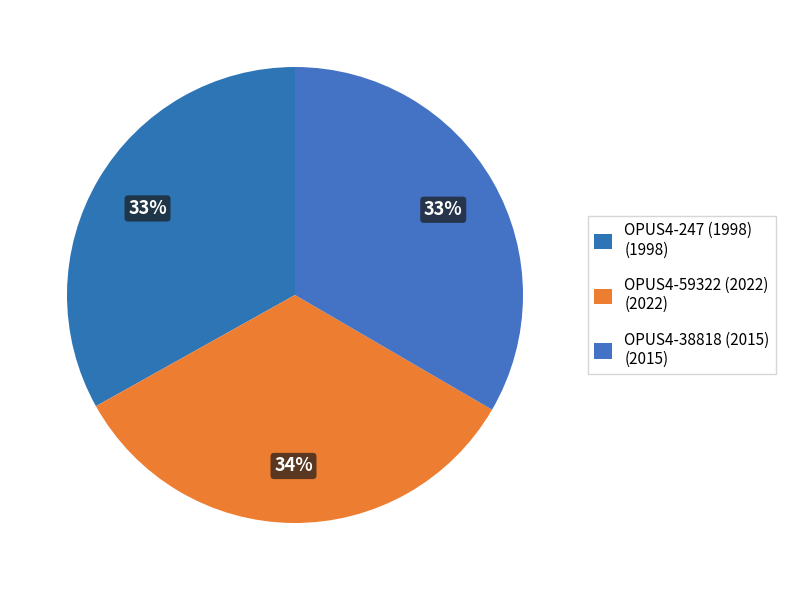

Does any single category account for the majority?

No